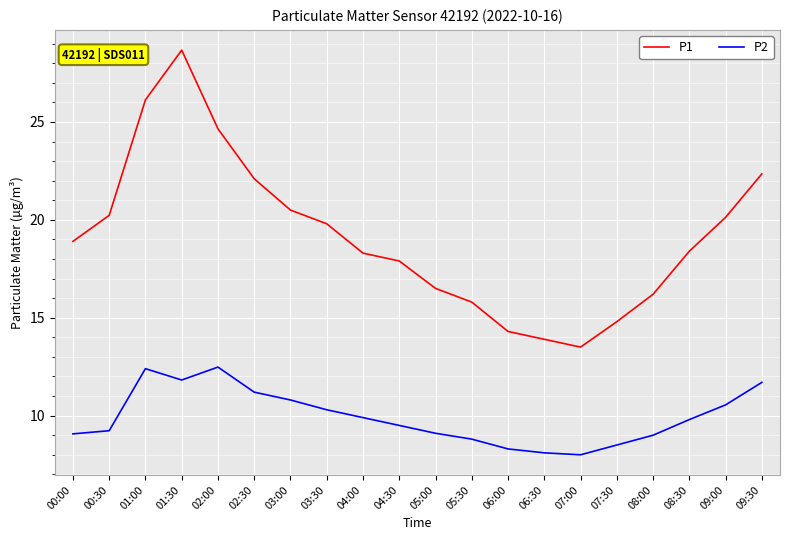

What is the spread (max minus min) of values at 04:00?

8.4